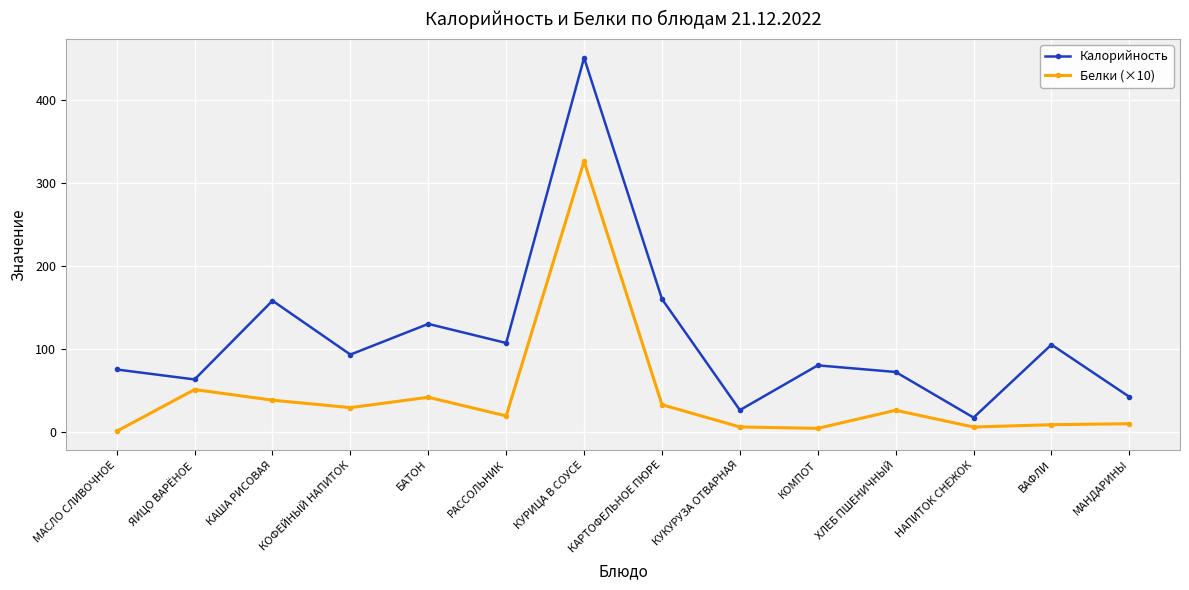

What are all the series names shown in the legend?

Калорийность, Белки (×10)